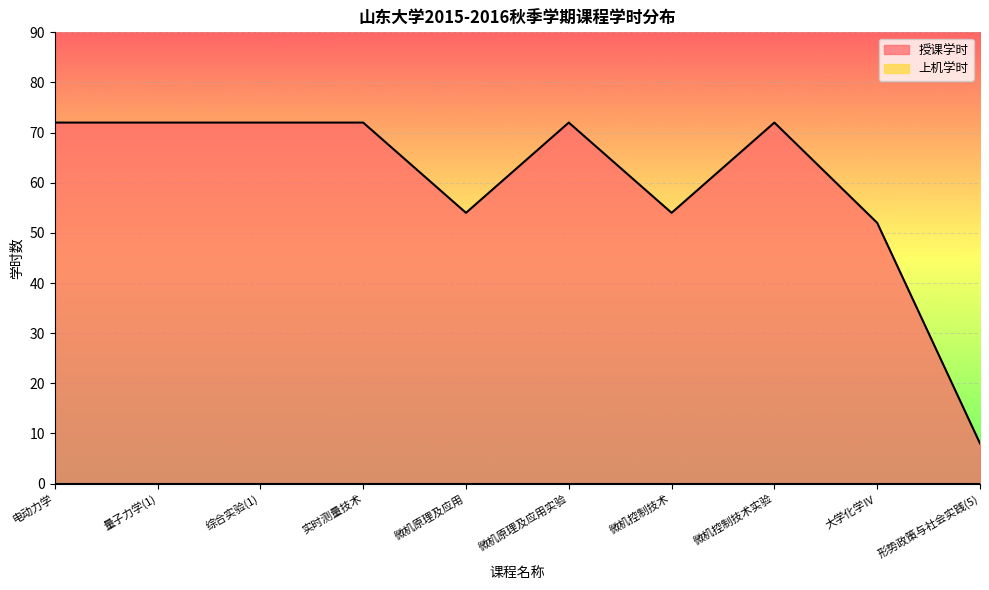

Reading left to right, what are all the values shown in this chart?

72	72	72	72	54	72	54	72	52	8